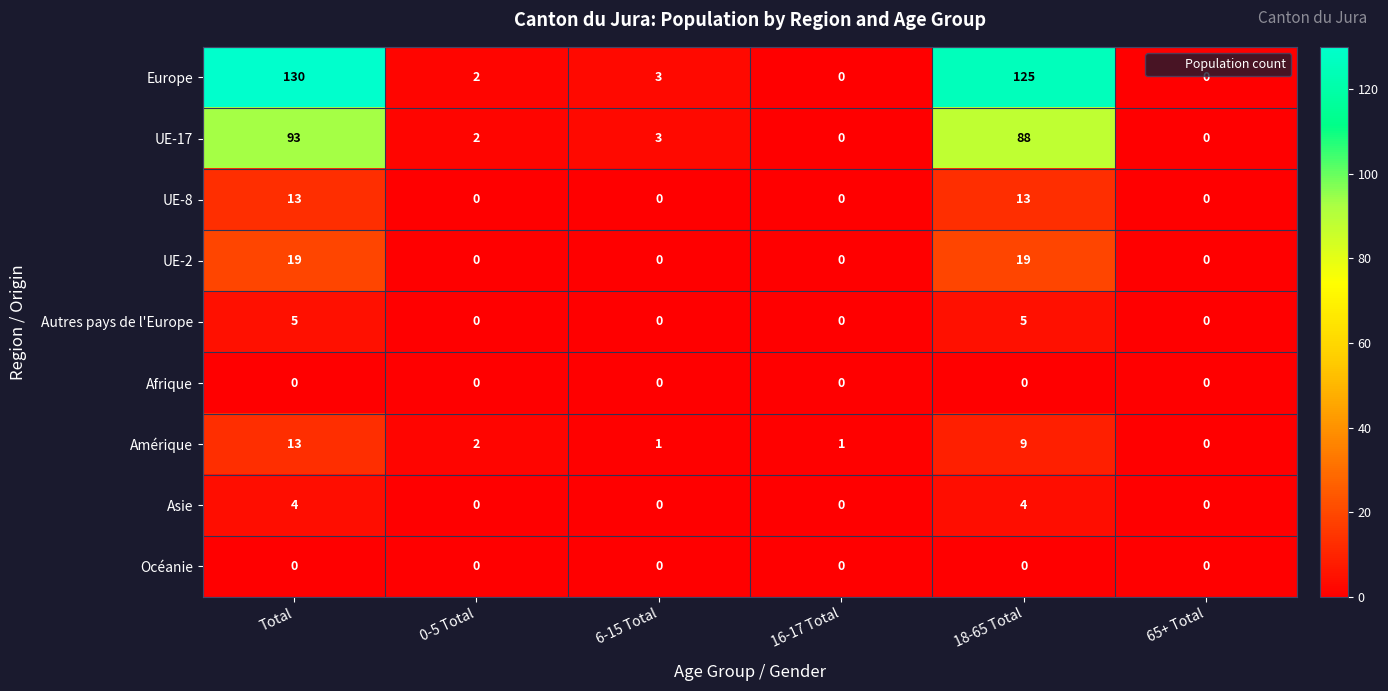

What is the spread (max minus min) of values at 18-65 Total?

125